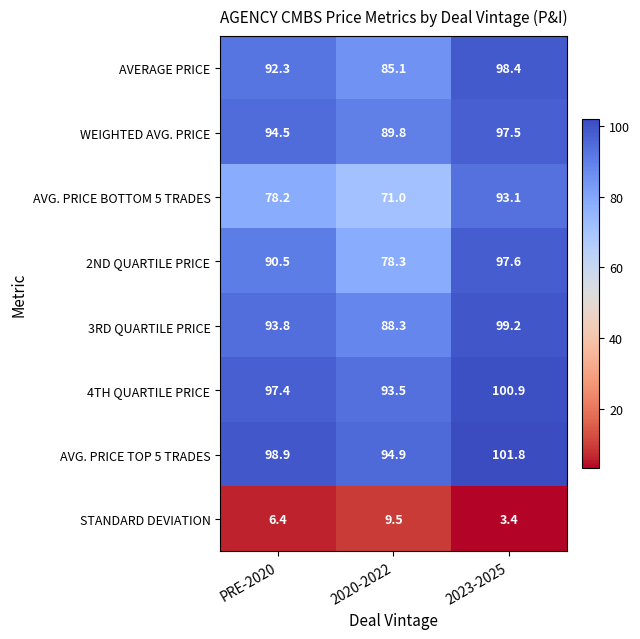

What is the spread (max minus min) of values at 2023-2025?

98.4